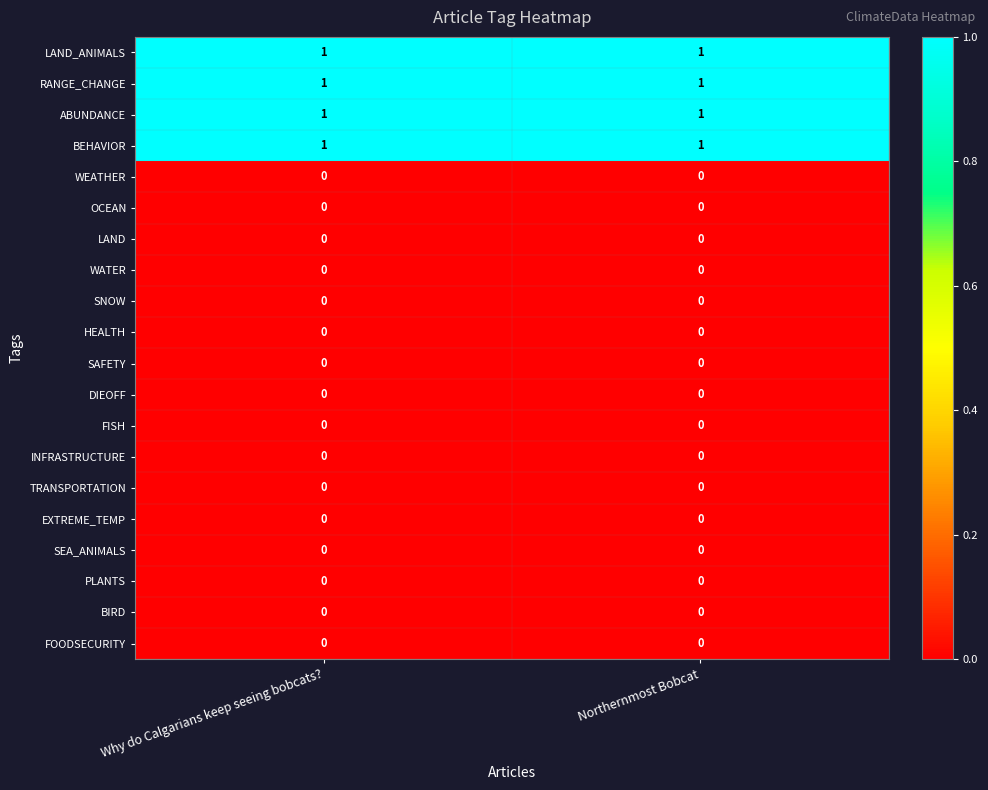

Is it true that WEATHER equals 0 at Why do Calgarians keep seeing bobcats??

True